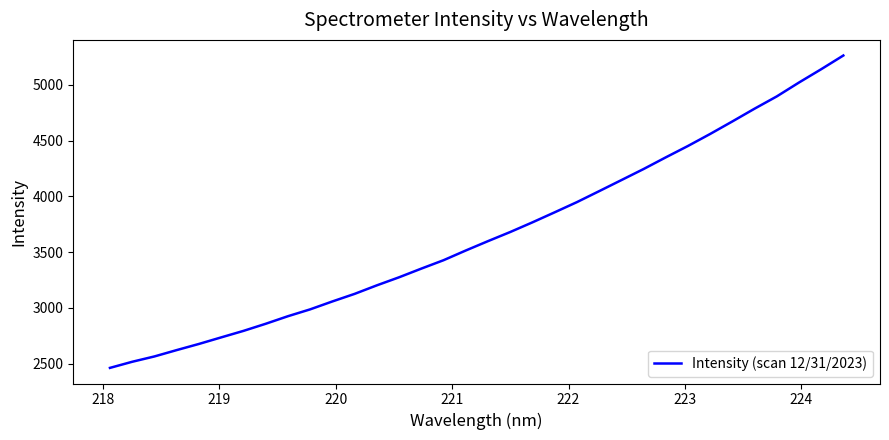

What is the smallest value displayed?

2461.3